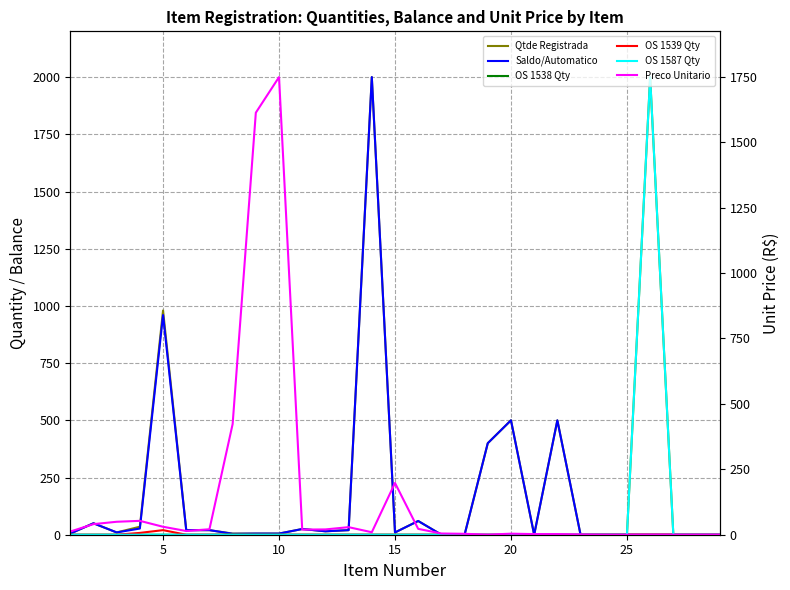

What is the difference between the maximum and second lowest values in the Saldo/Automatico series?

2000.0